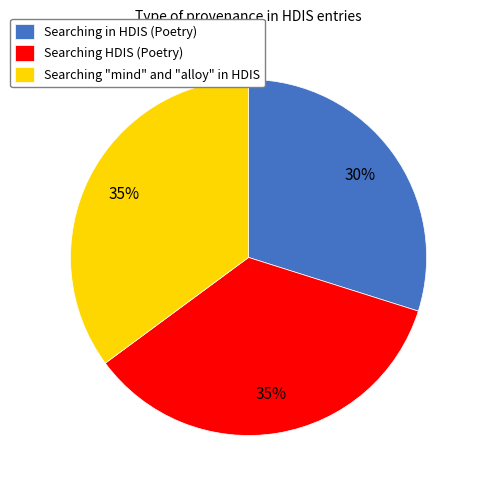

Is there any slice that represents more than half of the pie?

No